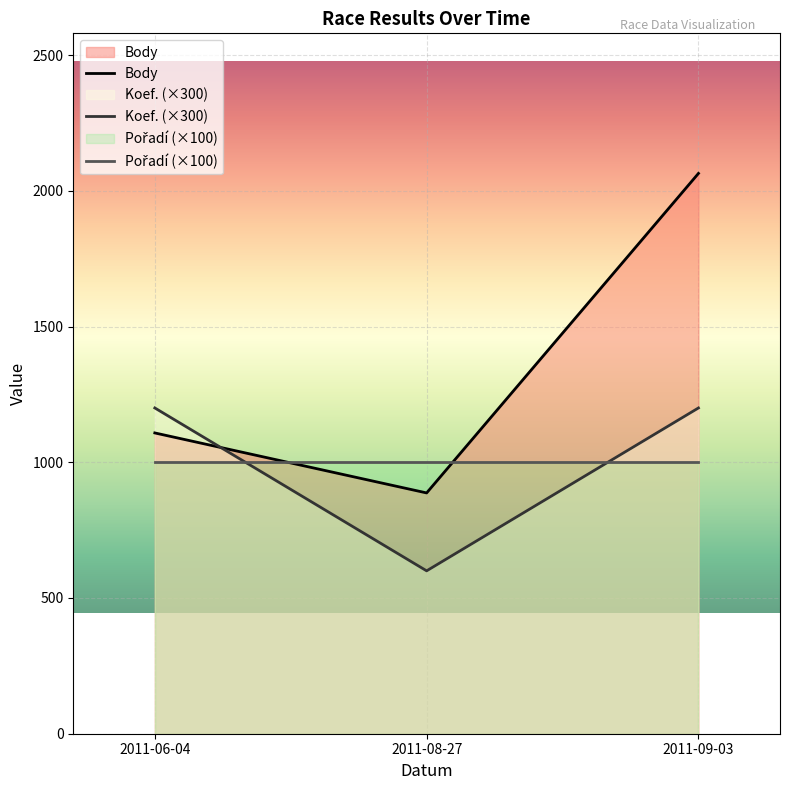

Is the value of Body at 2011-09-03 greater than the value of Koef. at 2011-09-03?

Yes